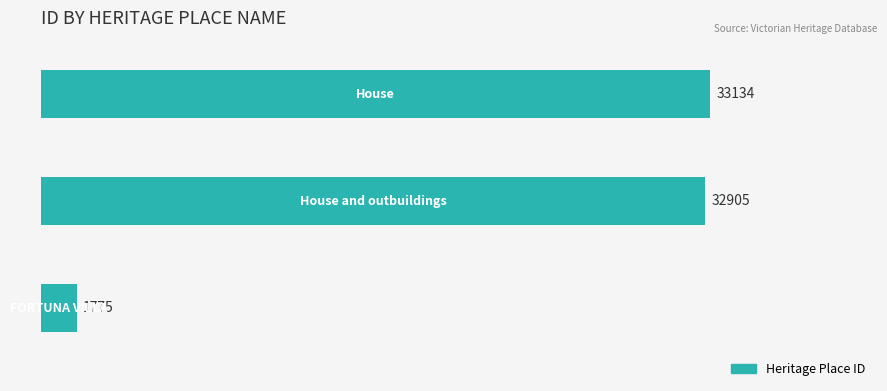

What is the greatest value displayed?

33134